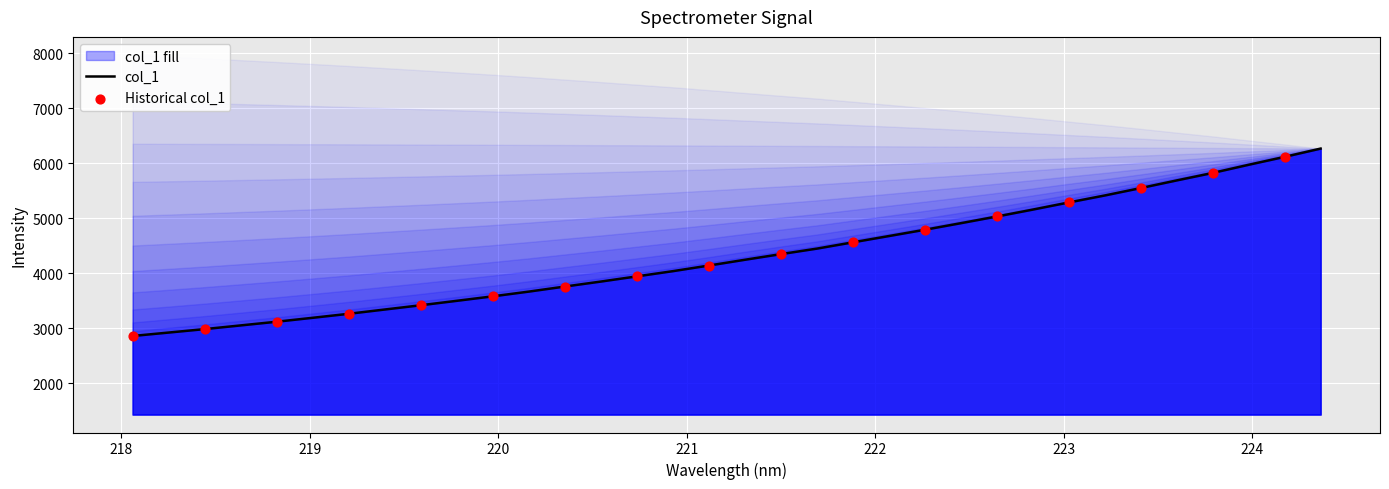

What is the maximum value for col_1?

6266.4